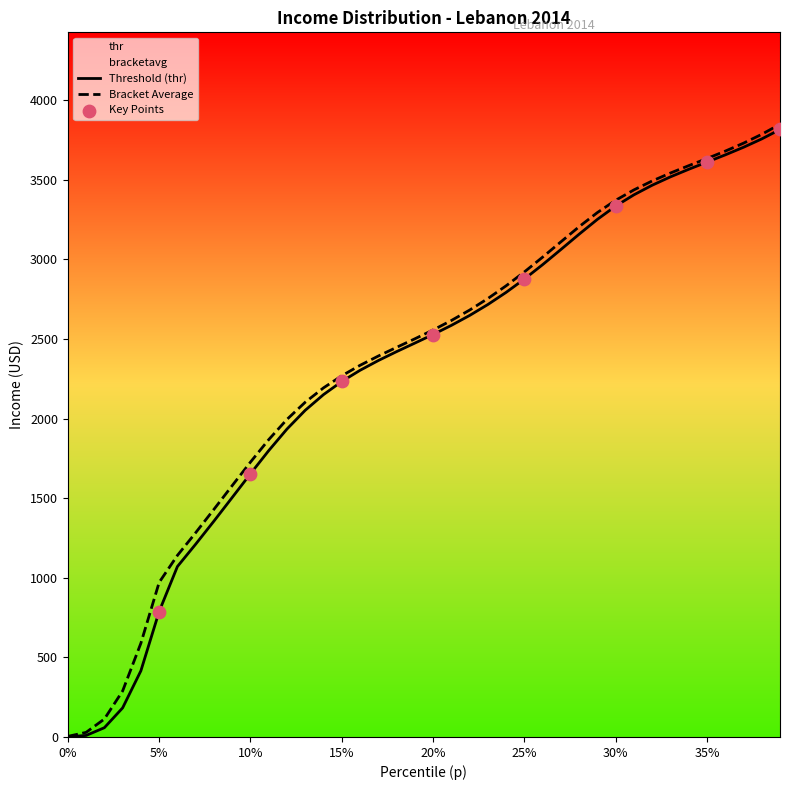

Which series has the widest spread of Y values?

bracketavg